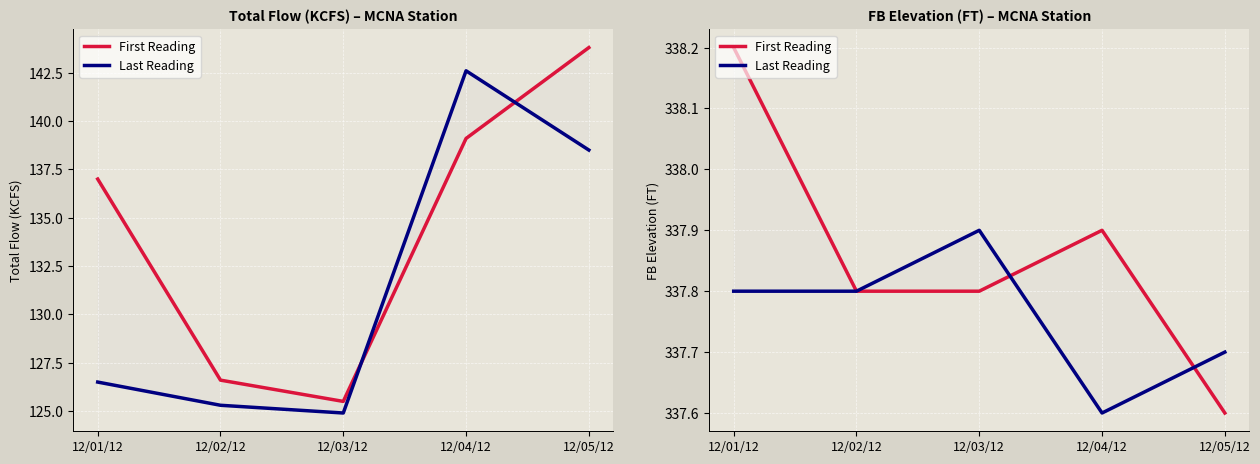

Rank the series by their maximum value, from lowest to highest.

Last Reading, First Reading